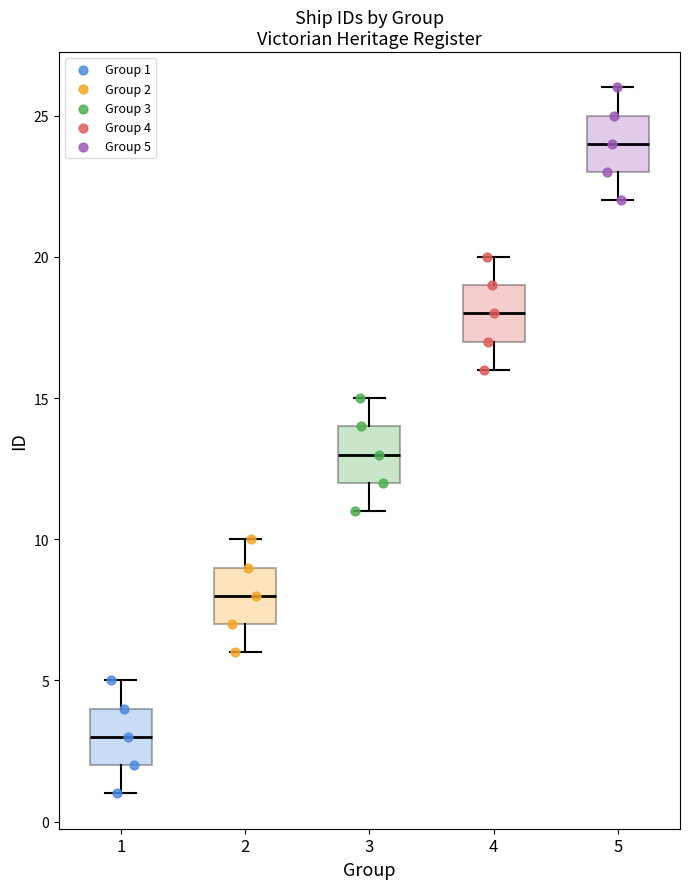

Reading left to right, transcribe this box plot: for each box, give where its median line is, the range the box spans, and where its two whiskers end, as read against the y-axis. The values are not printed on the chart, so give them approximately, as read against the axis.

1: median 3, box 2 to 4, whiskers 1 to 5
2: median 8, box 7 to 9, whiskers 6 to 10
3: median 13, box 12 to 14, whiskers 11 to 15
4: median 18, box 17 to 19, whiskers 16 to 20
5: median 24, box 23 to 25, whiskers 22 to 26